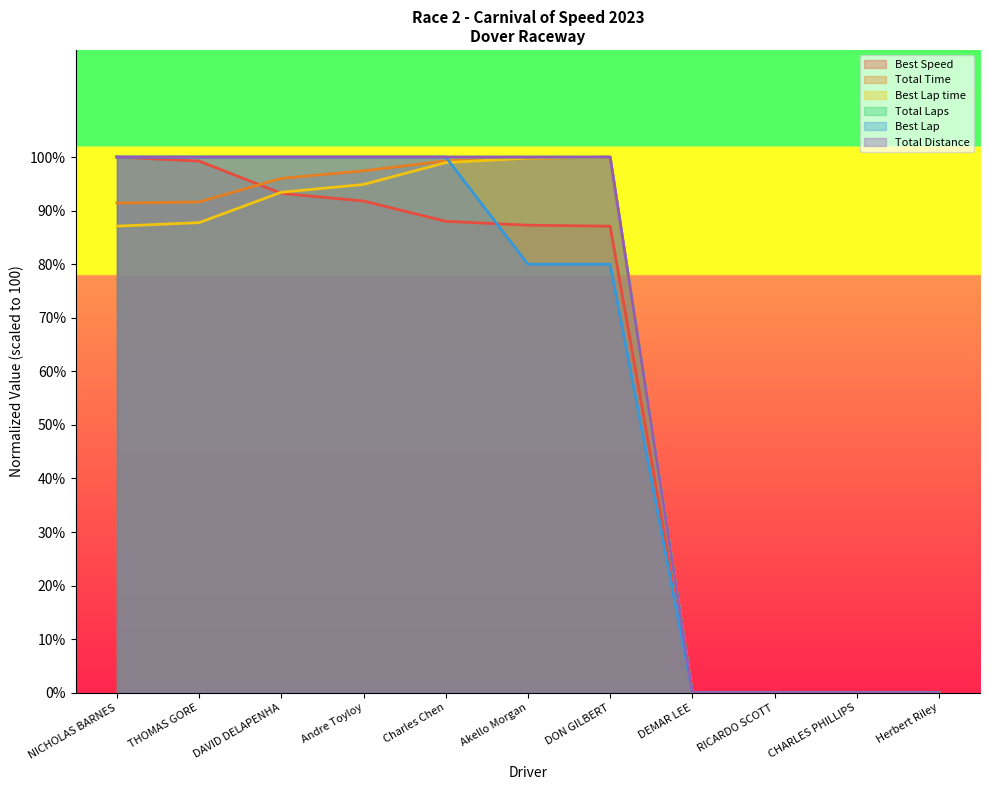

Which series ends up on top after the final intersection of Total Time and Best Speed?

Total Time